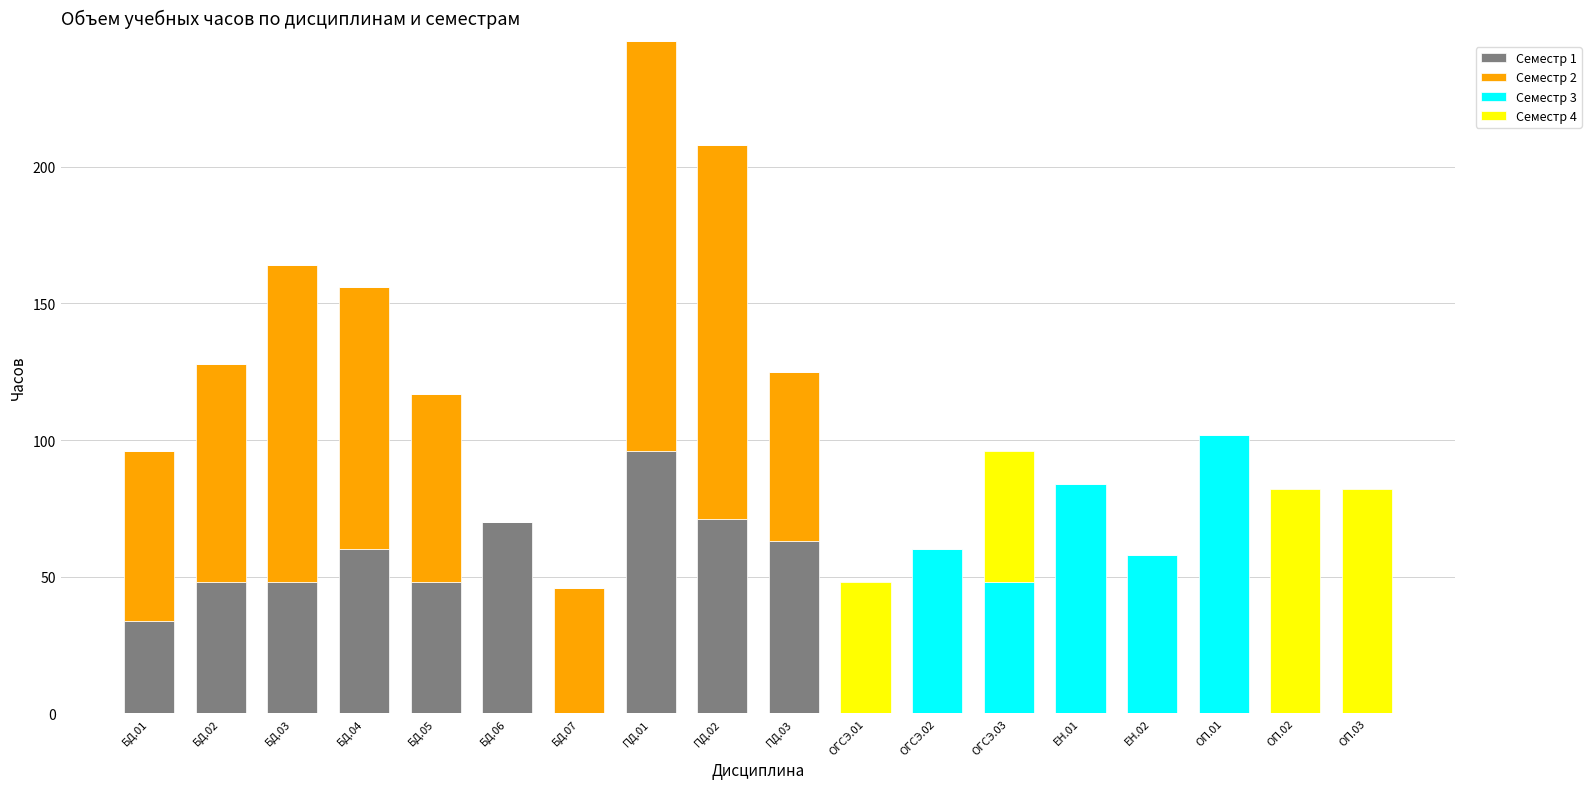

At which category is the sum across all series the highest?

ПД.01